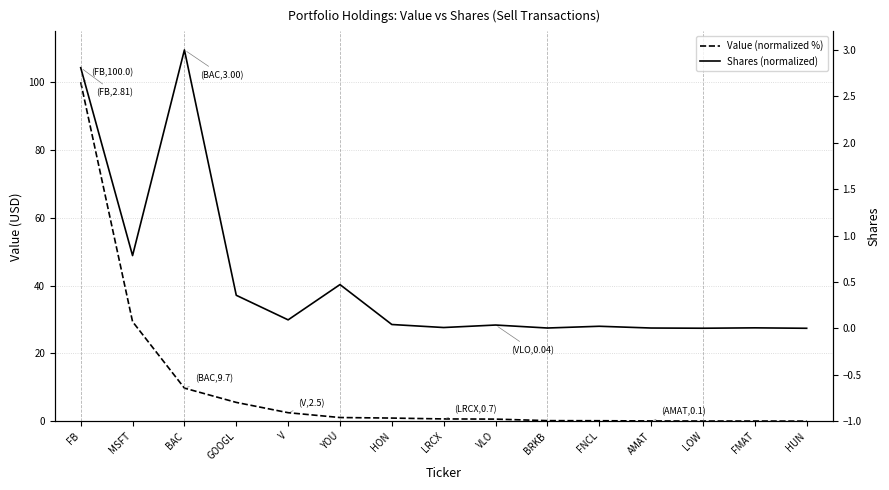

What are all the series names shown in the legend?

Value (normalized %), Shares (normalized)